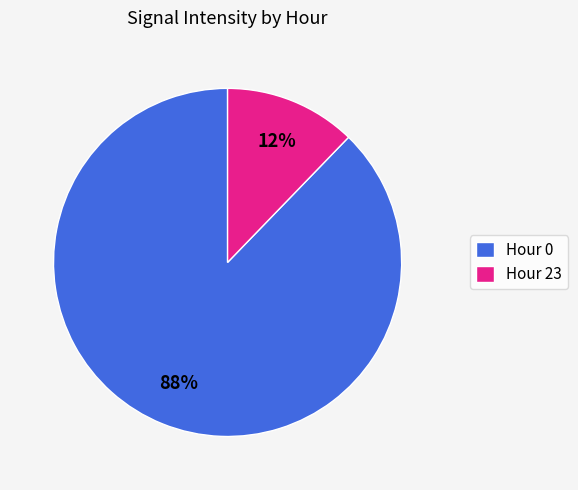

Which slice is the largest?

Hour 0